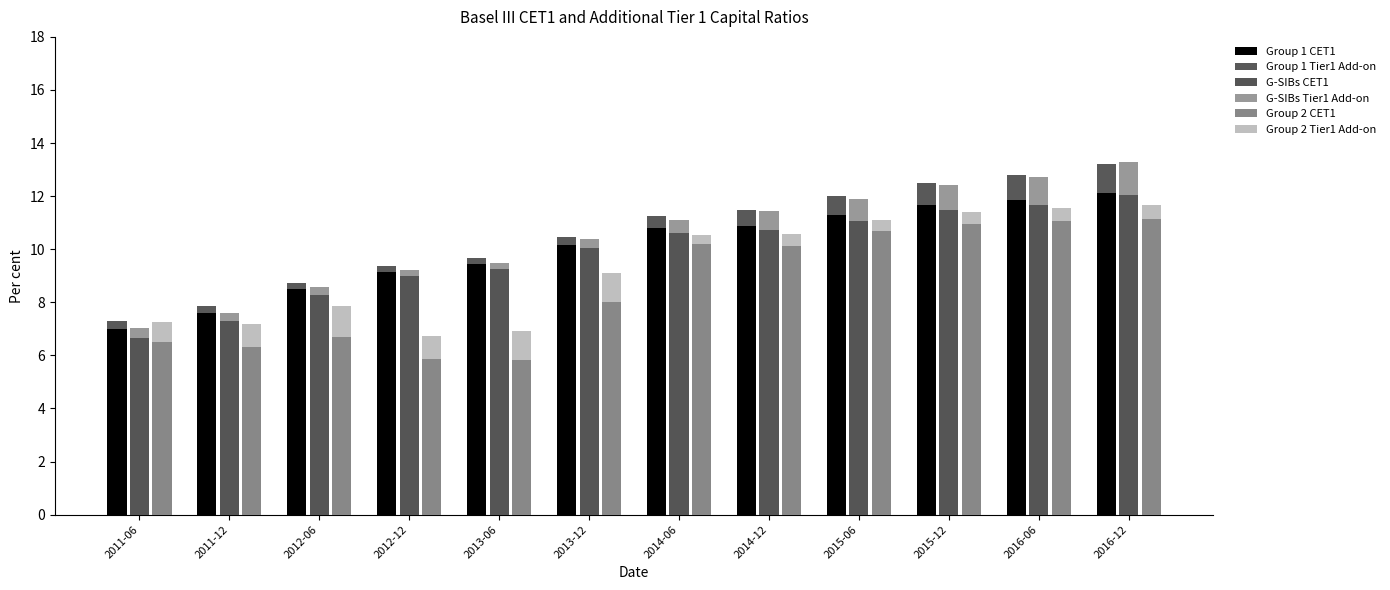

At which label does G-SIBs CET1 first exceed 10?

2013-12